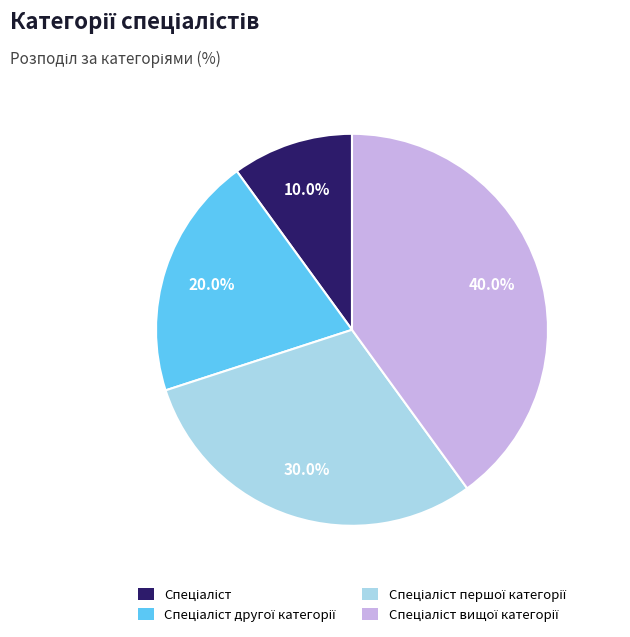

Does any single category account for the majority?

No